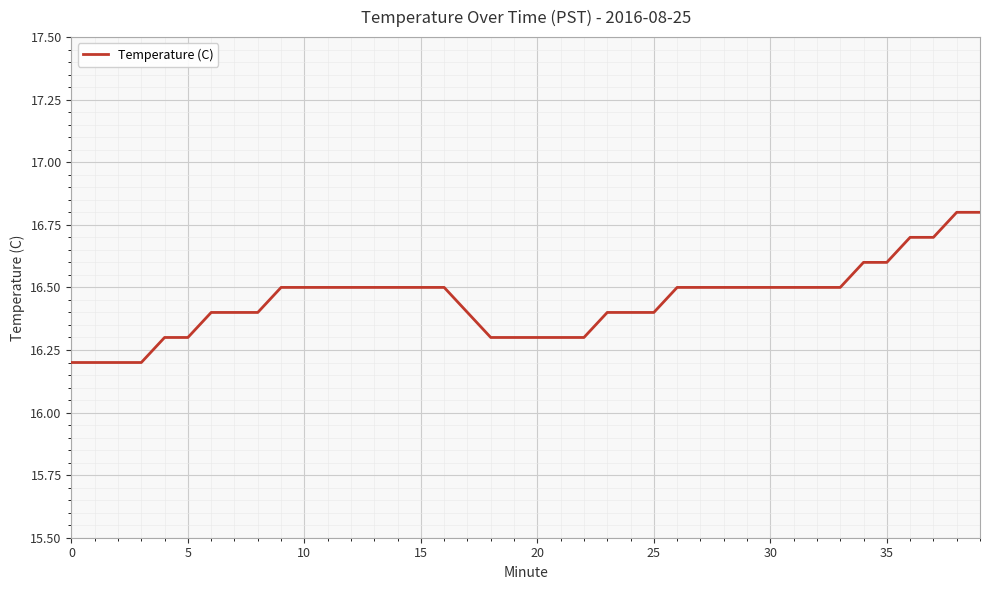

Does the chart display data point markers on the line(s)?

No